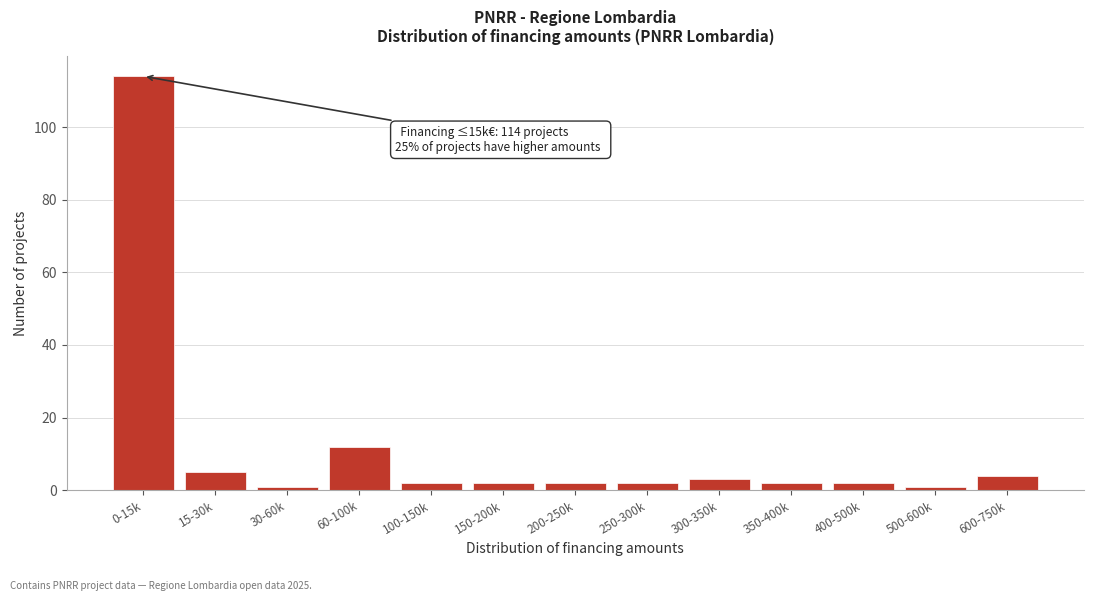

Reading left to right, what are all the values shown in this chart?

0-15k=114	15-30k=5	30-60k=1	60-100k=12	100-150k=2	150-200k=2	200-250k=2	250-300k=2	300-350k=3	350-400k=2	400-500k=2	500-600k=1	600-750k=4